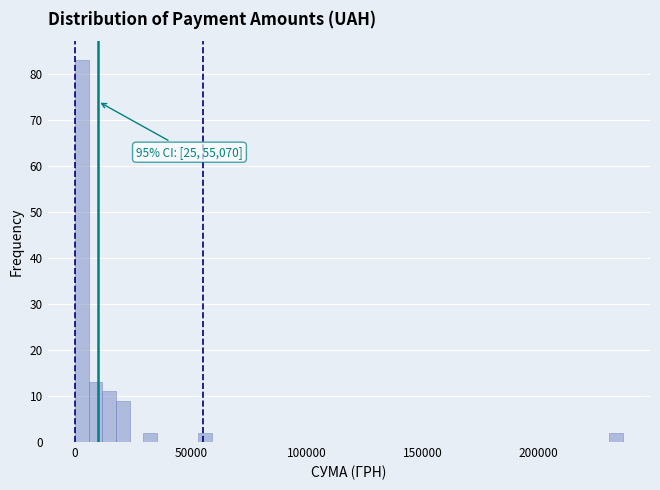

Around what value on the x-axis is the tallest bar? Give the approximate position of its centre, as read against the axis.

5000